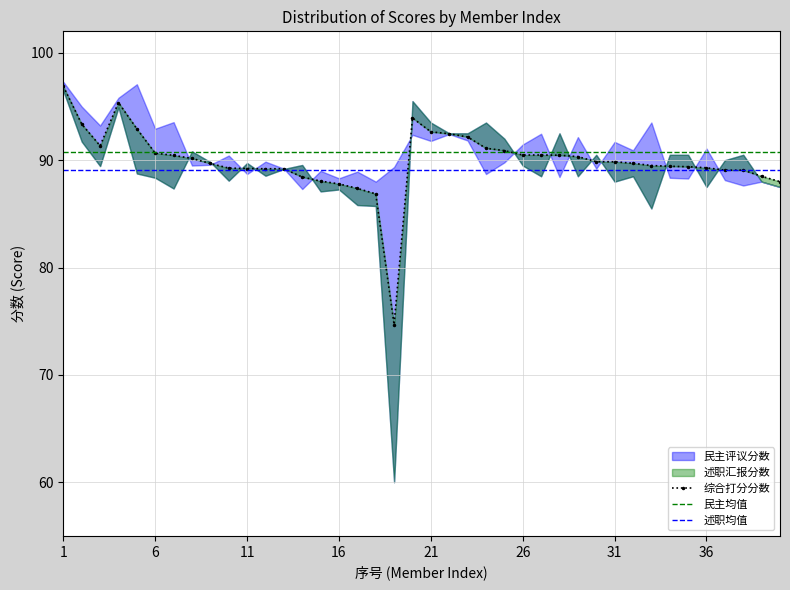

The value of 民主均值 at 33 is 50.5. True or false?

False